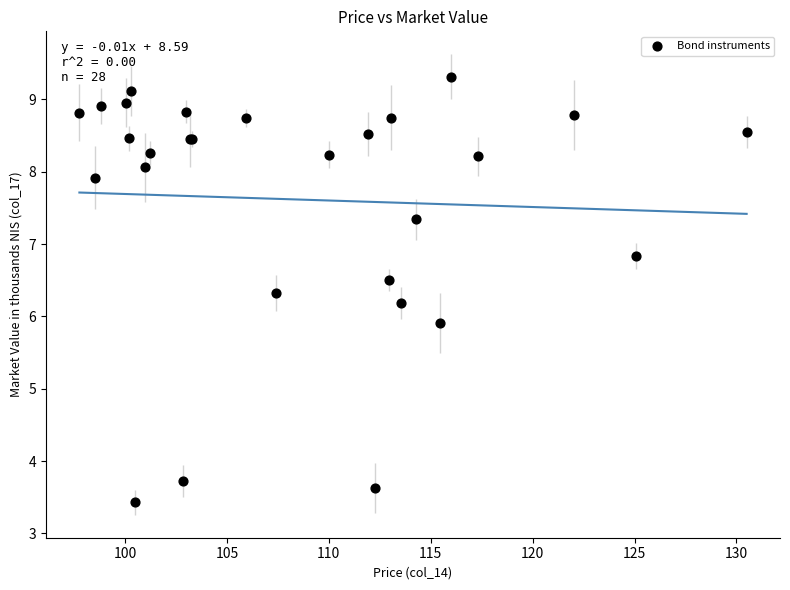

What Y value in the scatter plot is closest to 6?

5.9